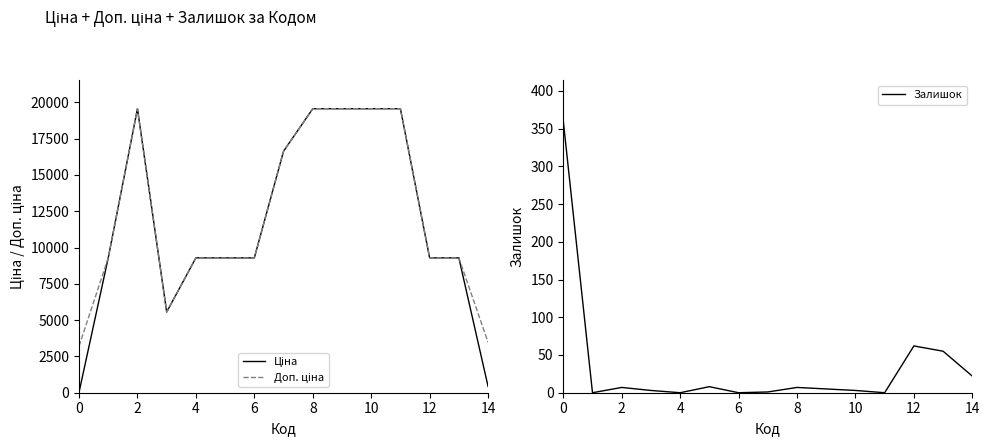

After their last crossing, which series has the higher values: Залишок or Ціна?

Ціна